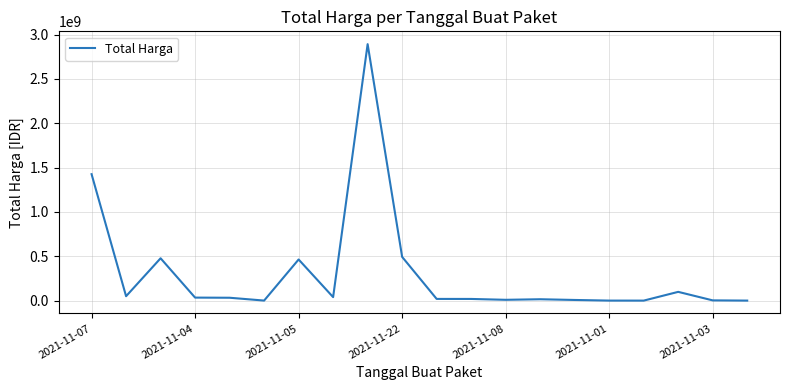

How many series are shown in this chart?

1